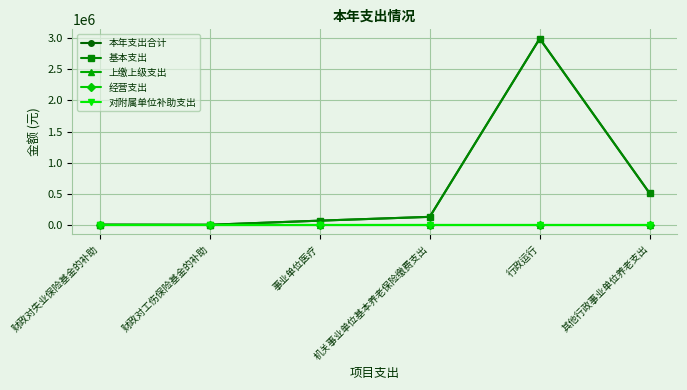

Does the chart have visible grid lines?

Yes